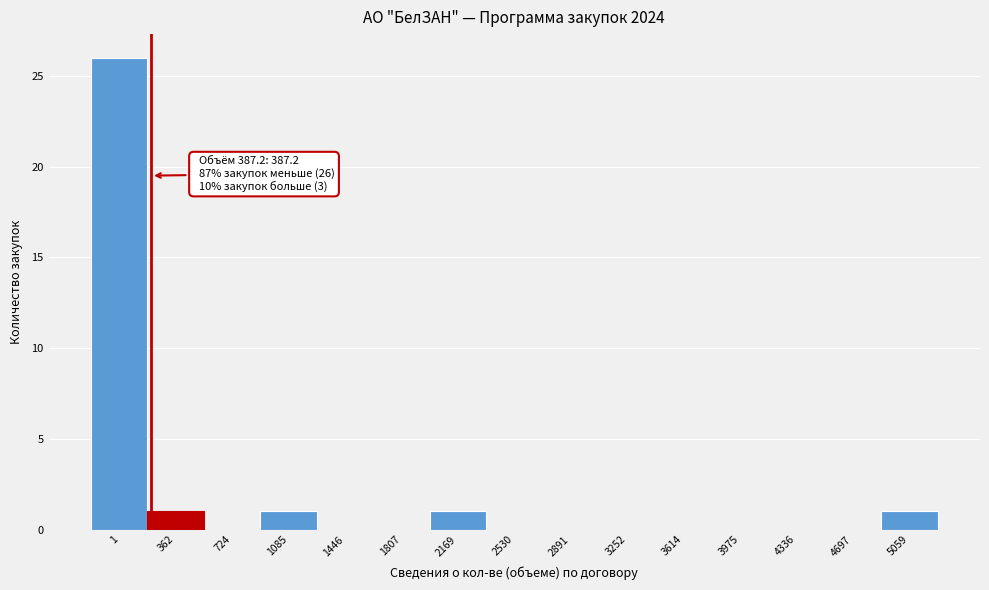

Reading left to right, what are all the values shown in this chart?

1=26	362=1	724=0	1085=1	1446=0	1807=0	2169=1	2530=0	2891=0	3252=0	3614=0	3975=0	4336=0	4697=0	5059=1